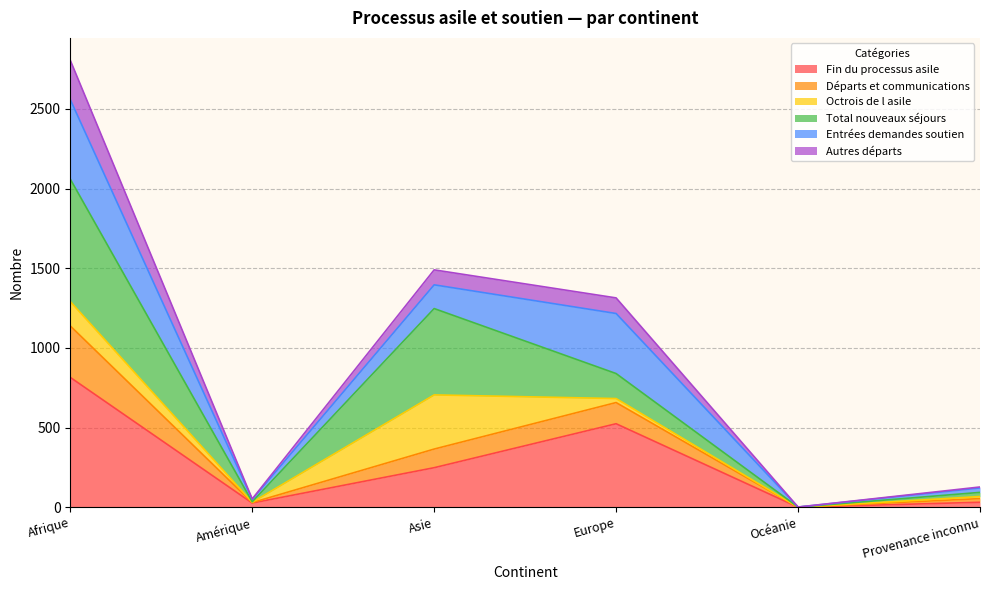

What is the label of the 1st point from the left?

Afrique